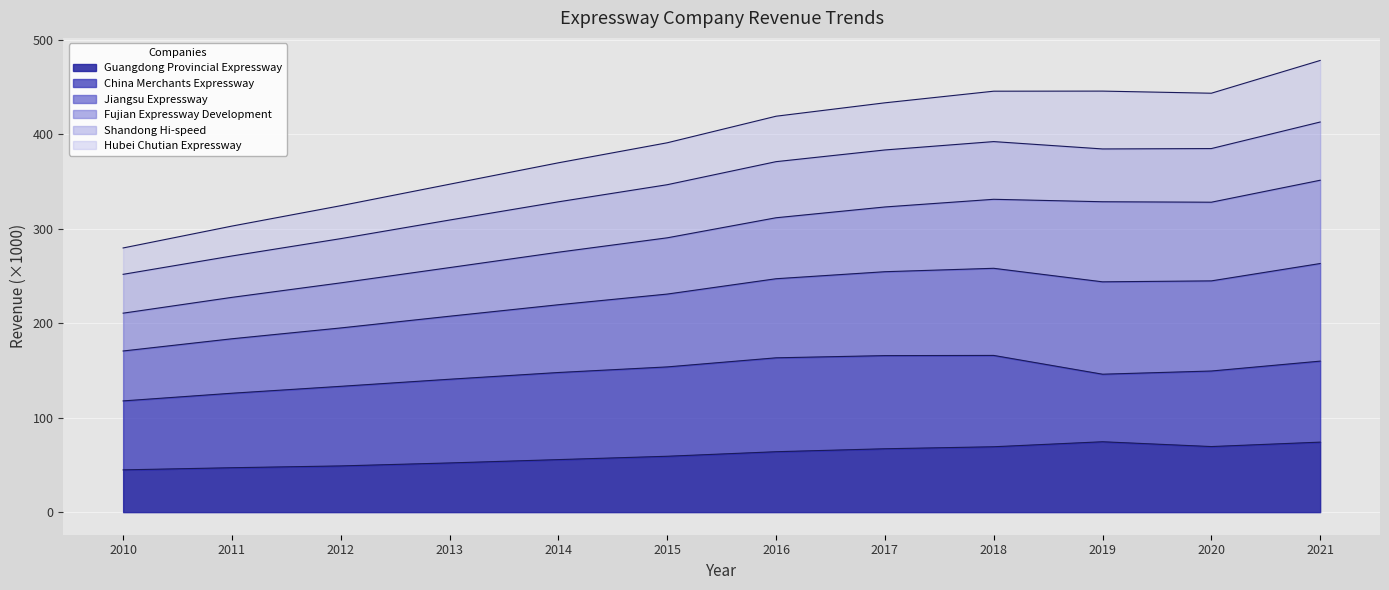

True or false: Guangdong Provincial Expressway and Jiangsu Expressway cross at least once.

False